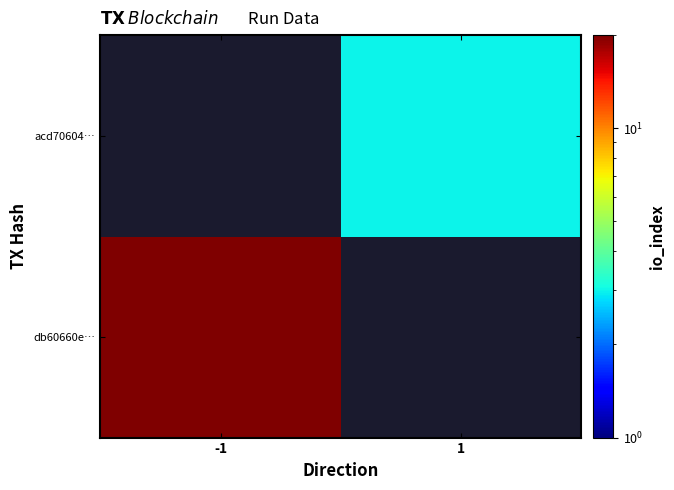

At which category does the chart reach its minimum across all series?

1